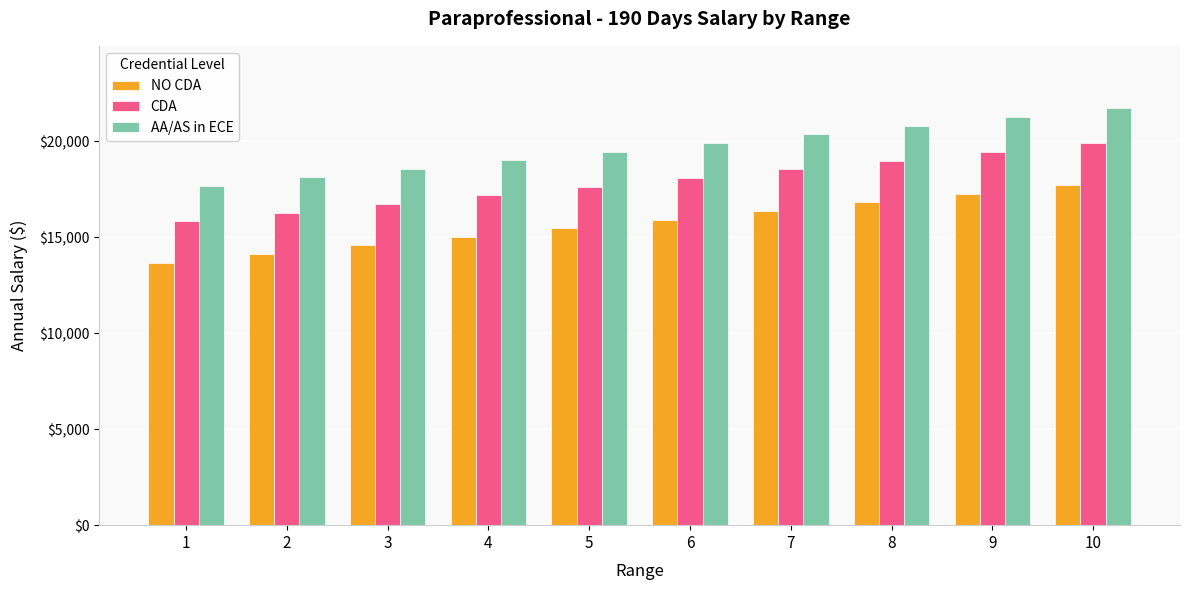

Which category has the highest value in the AA/AS in ECE series?

10